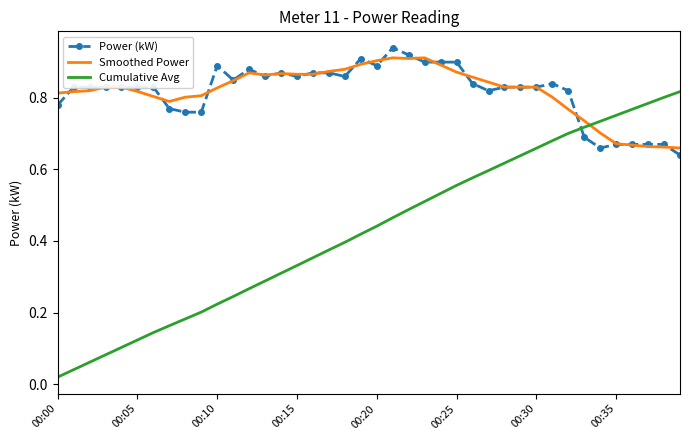

After their last crossing, which series has the higher values: Smoothed Power or Cumulative Avg?

Cumulative Avg